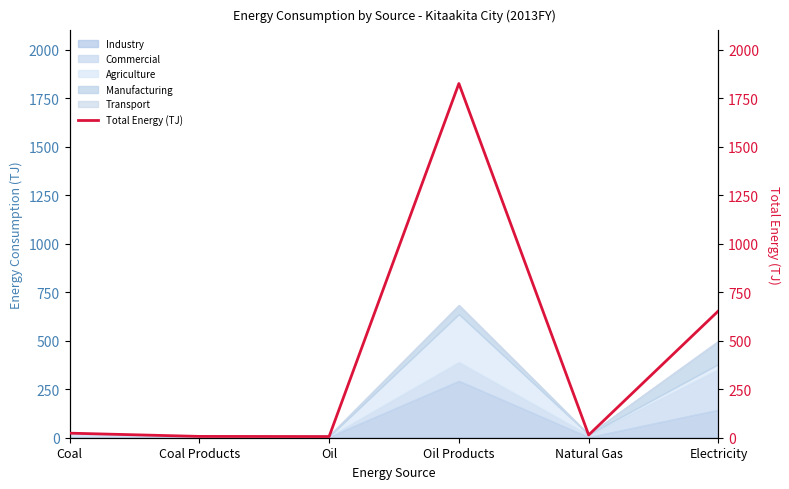

Approximately how many times larger is the value at Oil Products compared to Electricity?

2.8